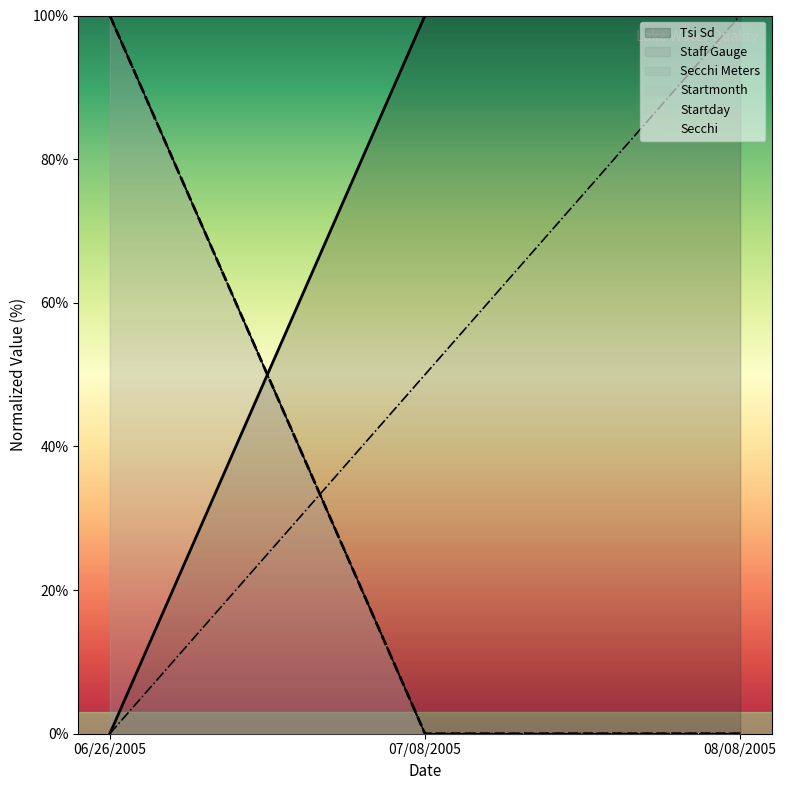

What is the label of the 3rd point from the right?

06/26/2005